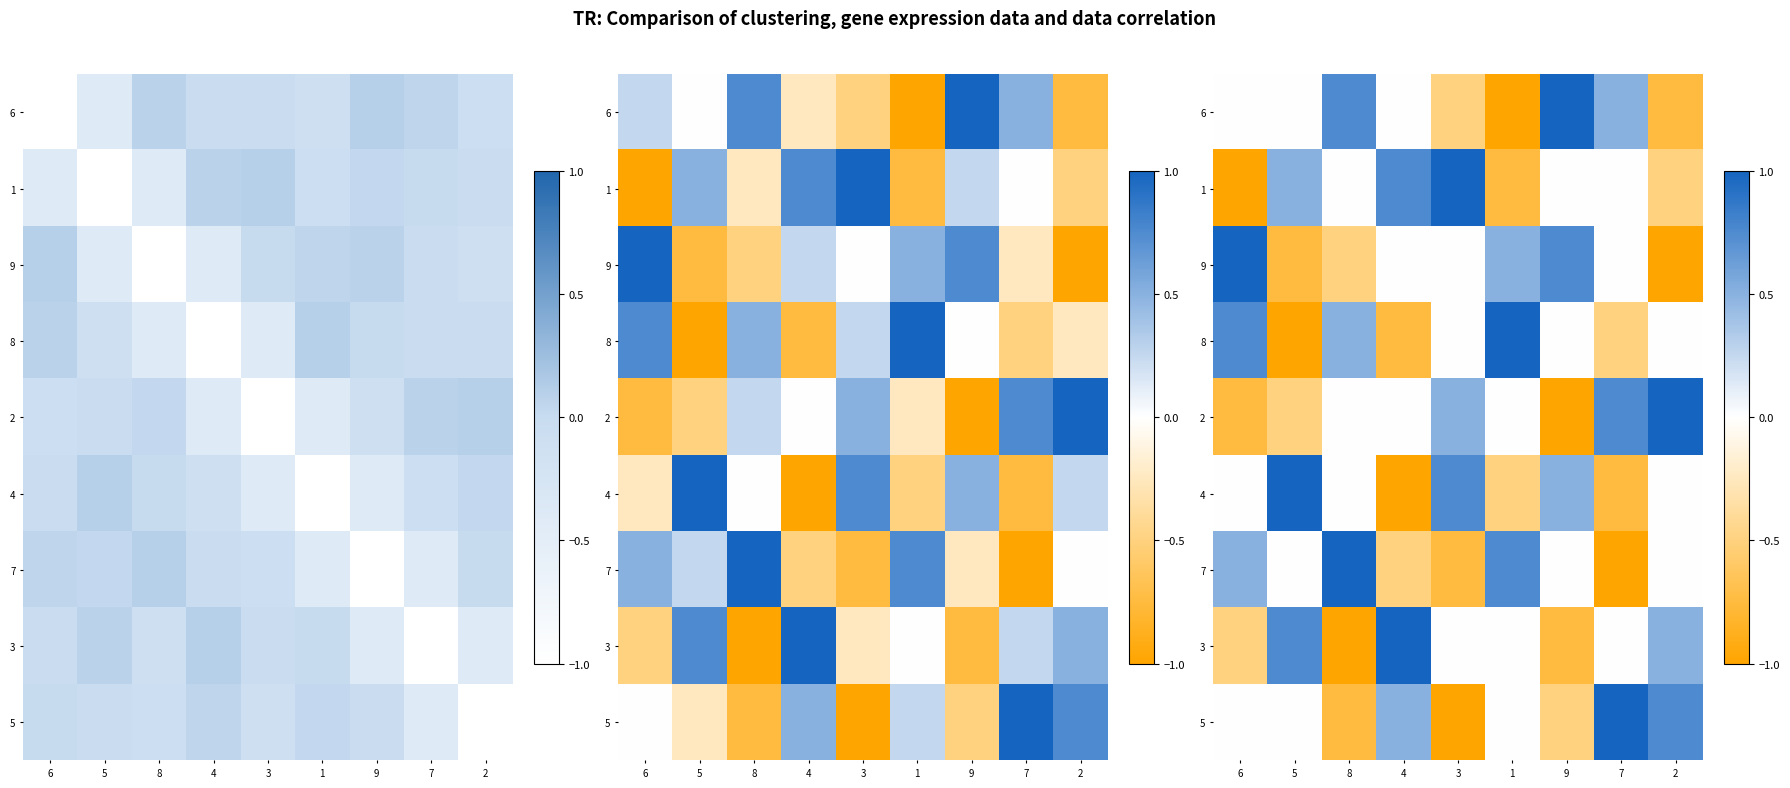

Count the number of data series in this chart.

9